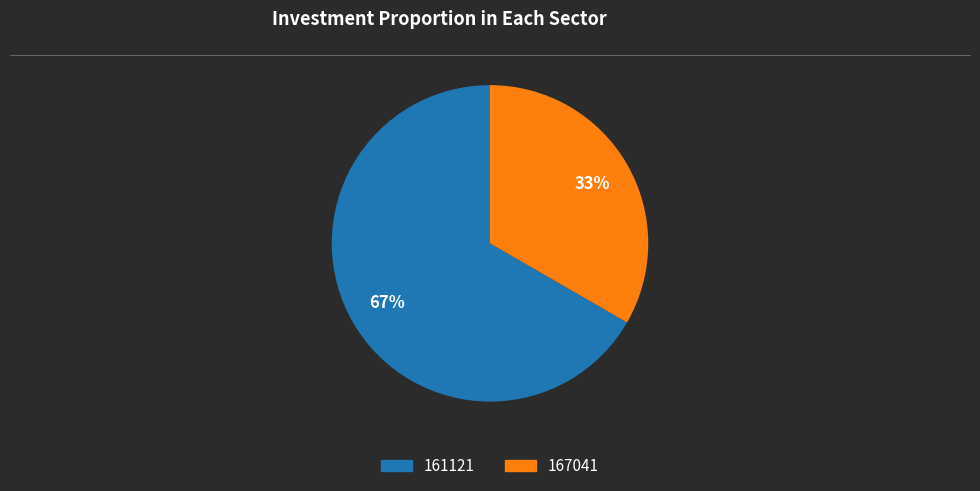

To the nearest percent, what is the average slice percentage?

50%